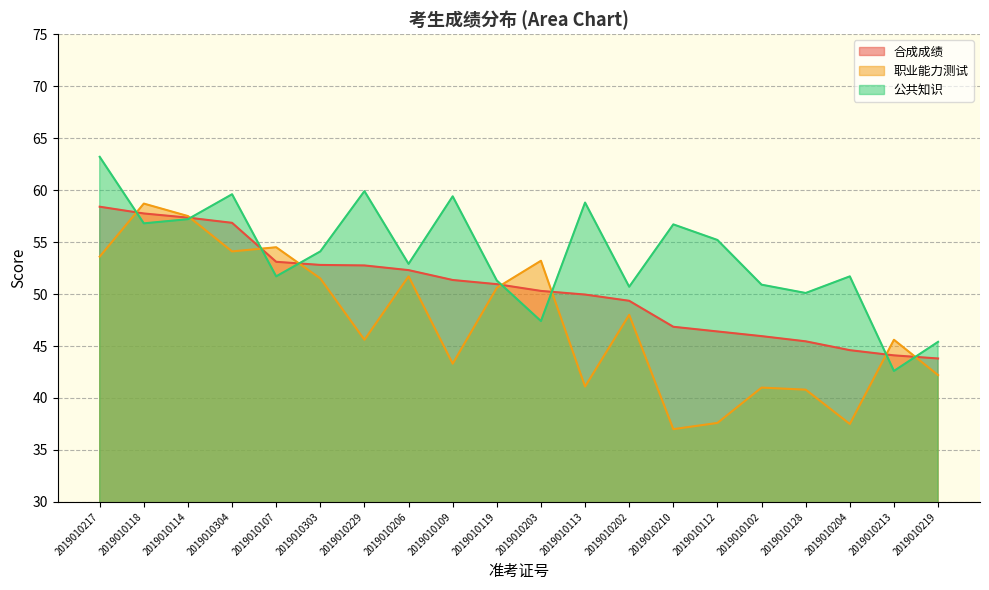

True or false: 合成成绩 has more than 1 interior local peaks.

False